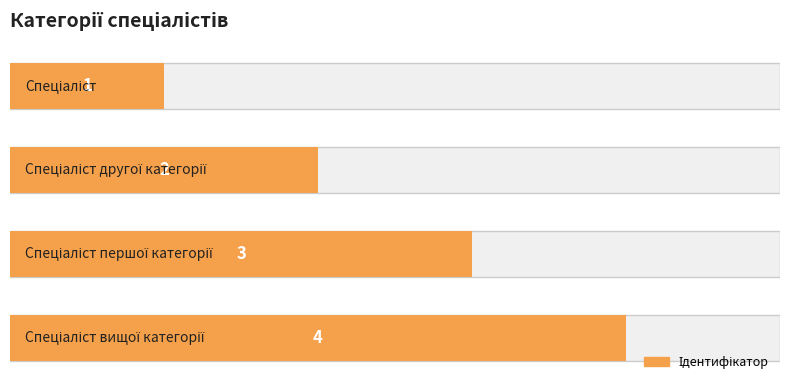

What is the sum of the values at 2 and 1?

5